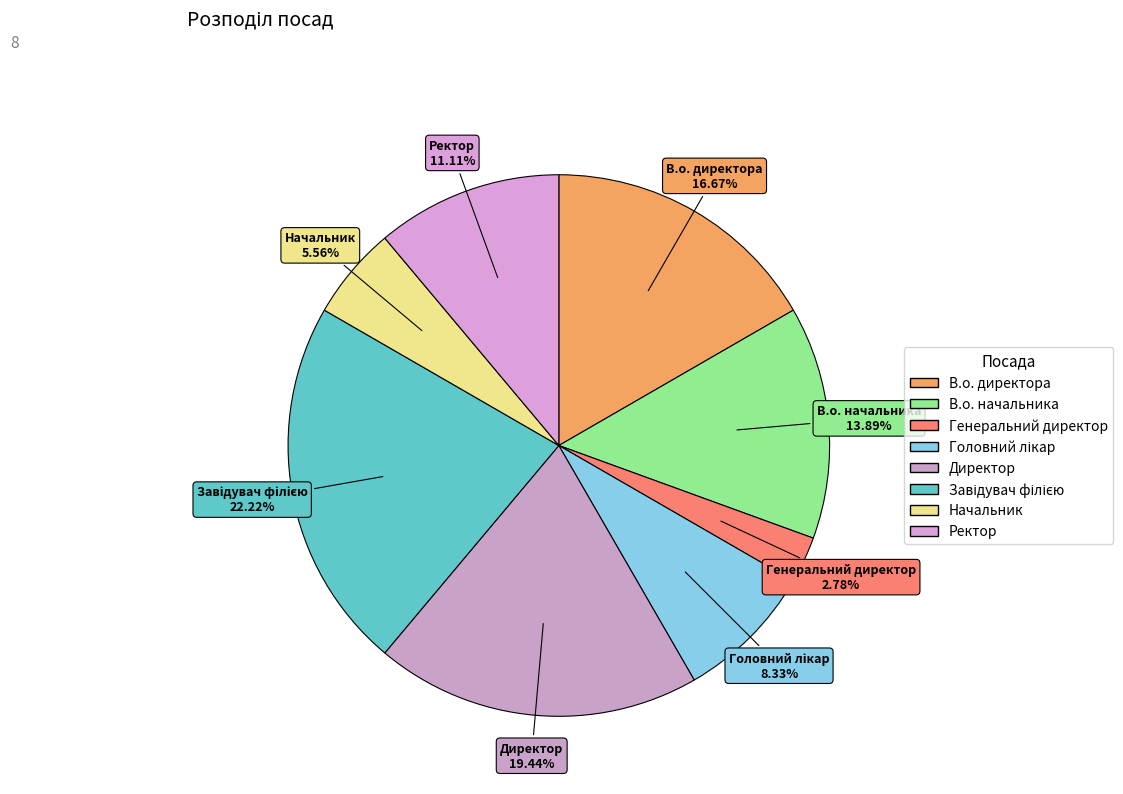

What percentage do Генеральний директор and Директор together represent?

22.2%